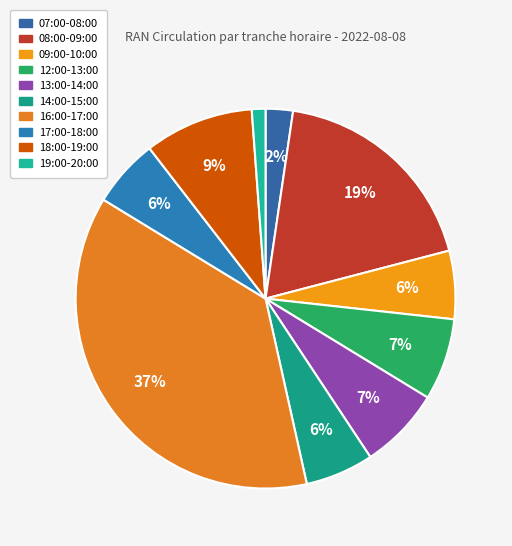

How many slices are in this pie chart?

10